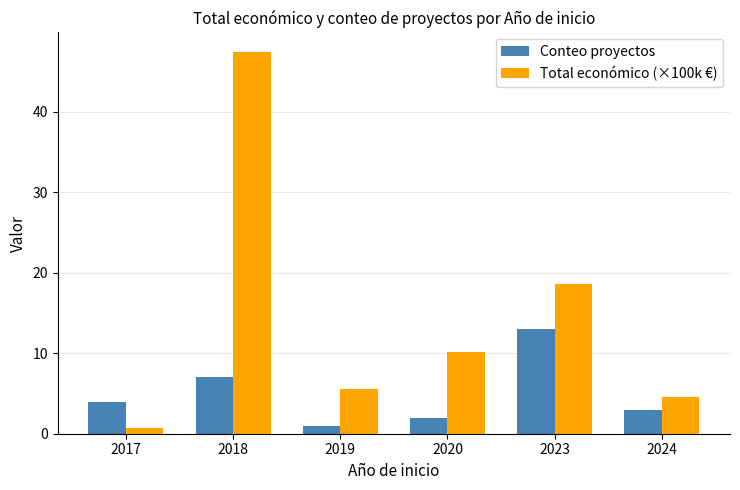

Reading left to right, extract all data points from this chart.

Conteo proyectos: 4.0	7.0	1.0	2.0	13.0	3.0
Total económico (×100k €): 0.7	47.5	5.6	10.1	18.6	4.5